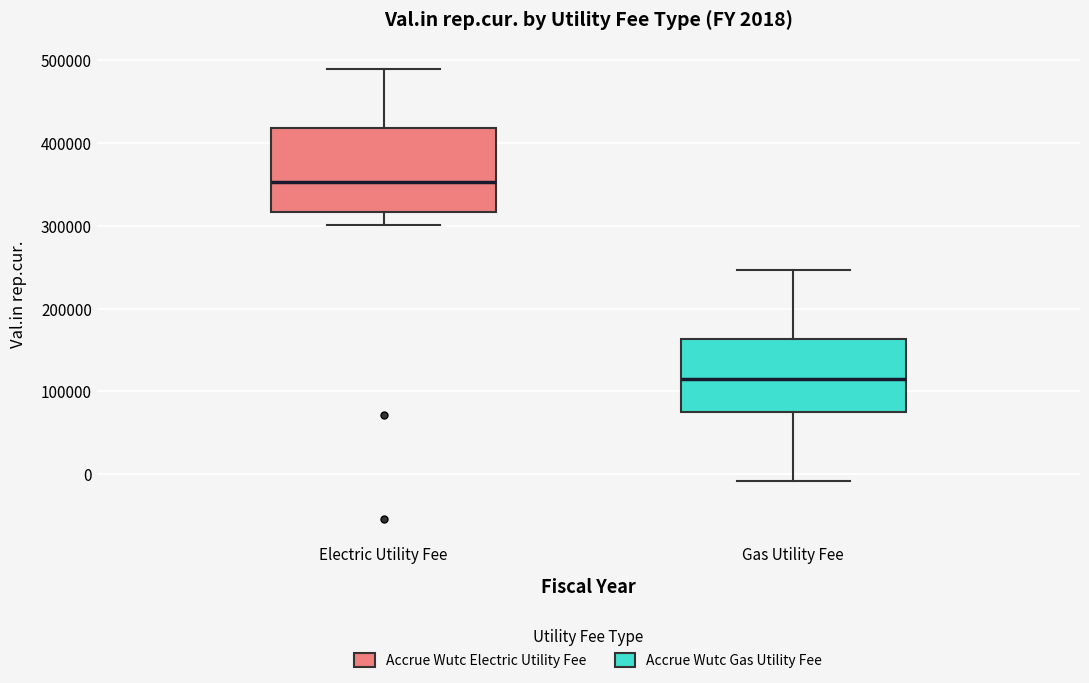

Which box's median line is the highest?

Electric Utility Fee